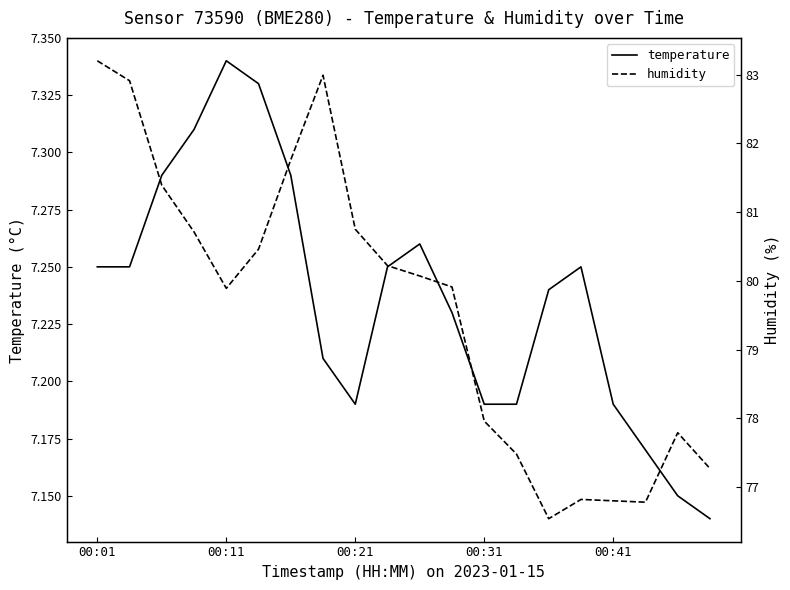

True or false: temperature and humidity intersect in this chart.

False